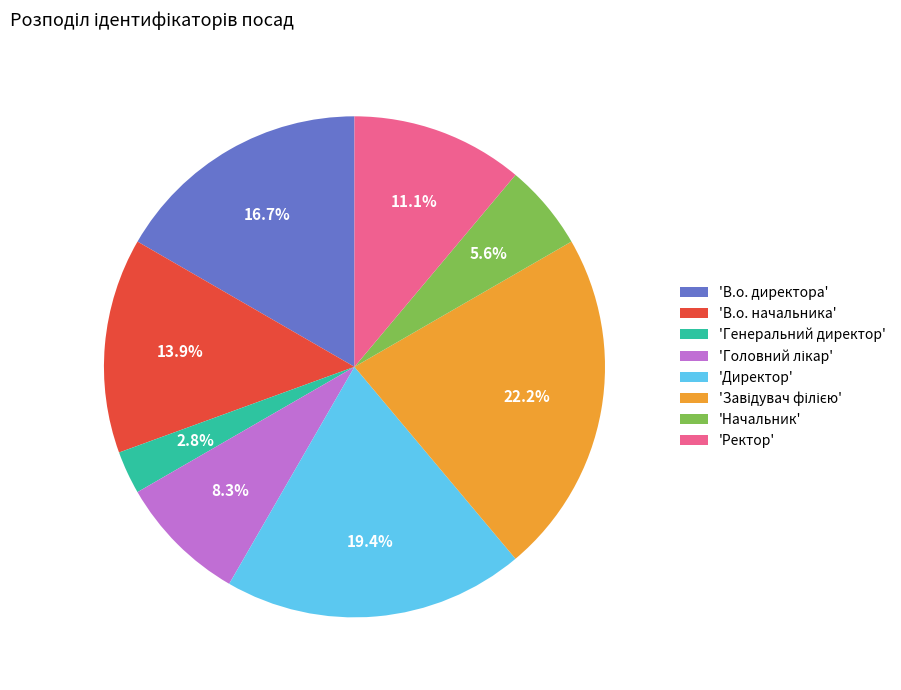

Is there a majority slice in this chart?

No